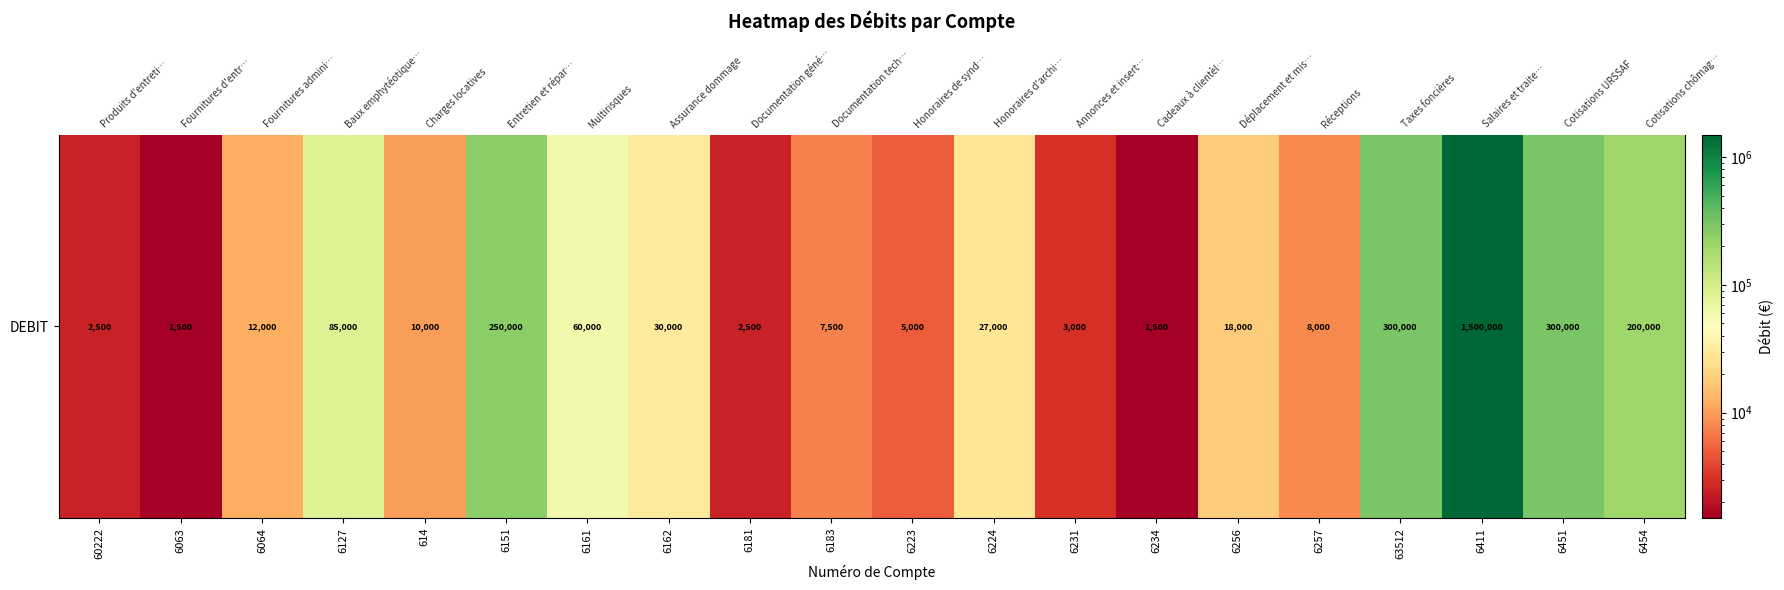

True or false: the data shows 10000 at 614.

True